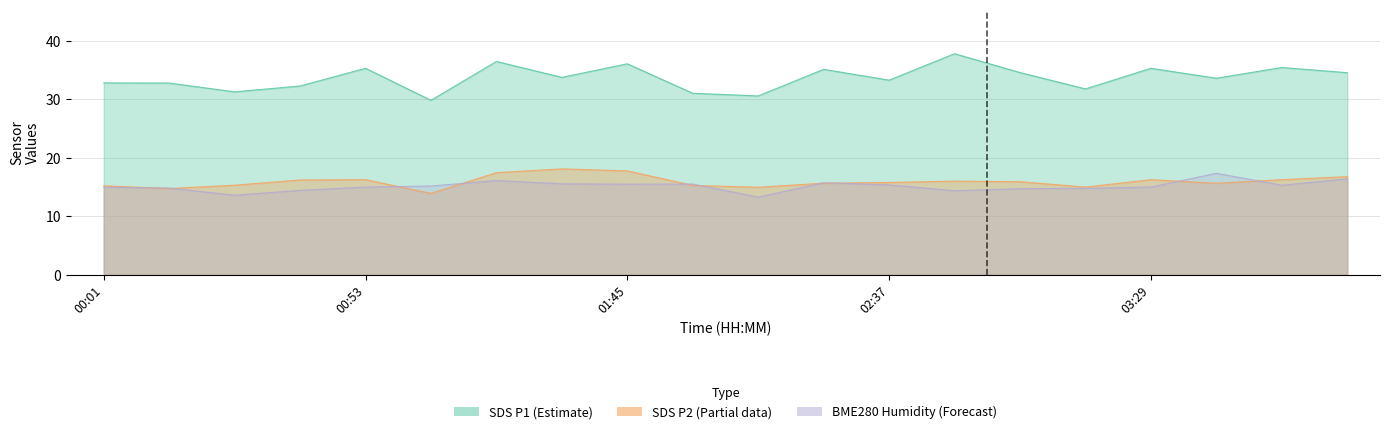

In BME280_humidity, how many points are lower than both neighbors (excluding endpoints)?

5